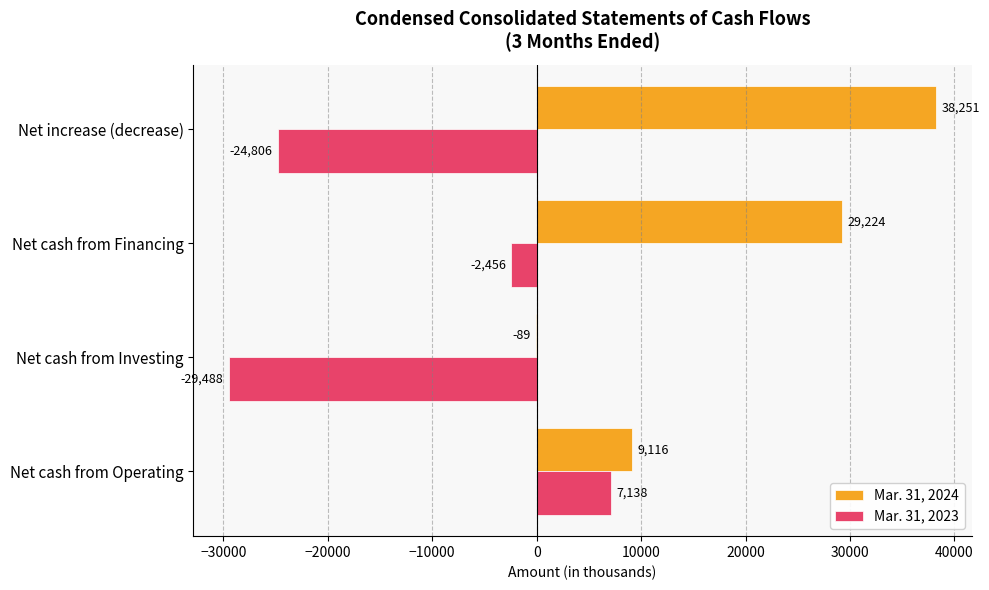

Where is Mar. 31, 2024 nearest to the value 19081?

Net cash from Operating